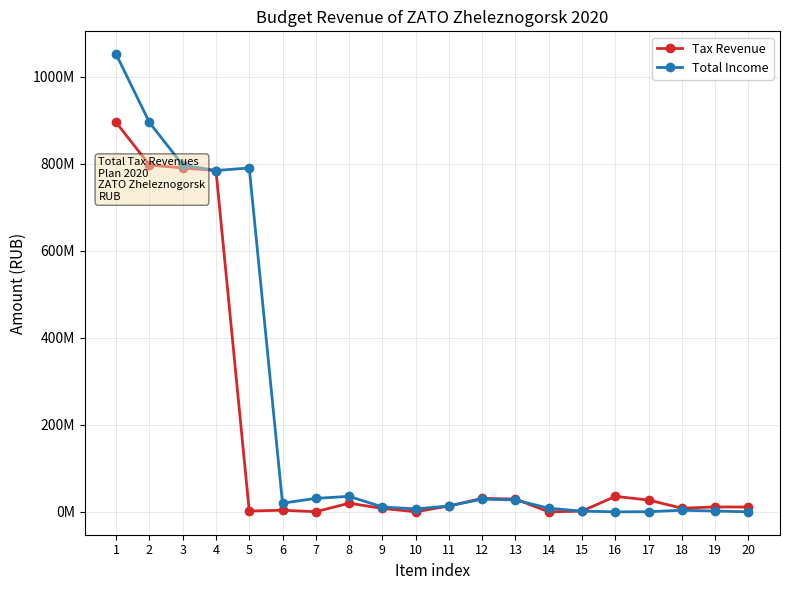

What is the value of the Total Income point at the 3rd from the left?

797347650